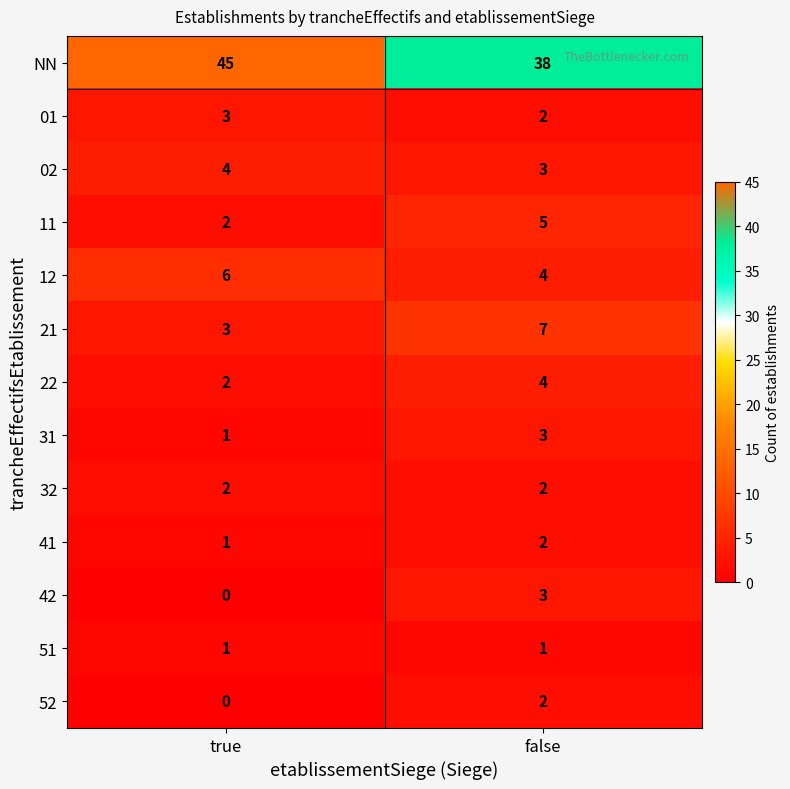

Is it true that 21 equals 7 at false?

True